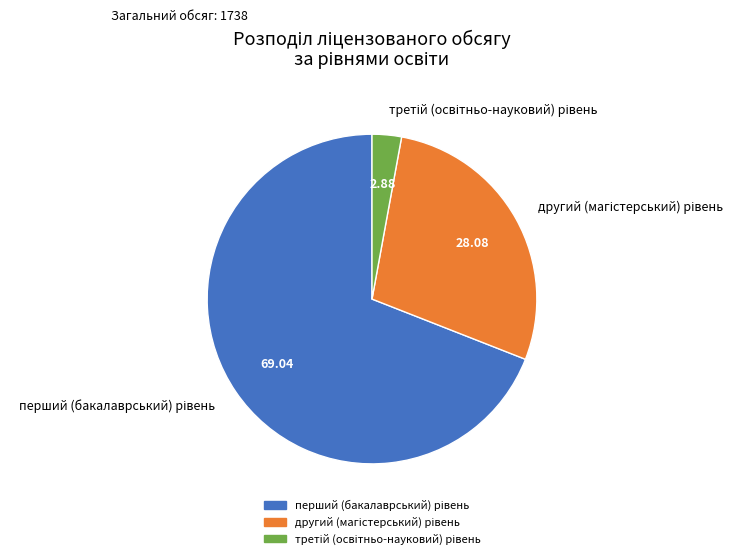

Does any single category account for the majority?

Yes